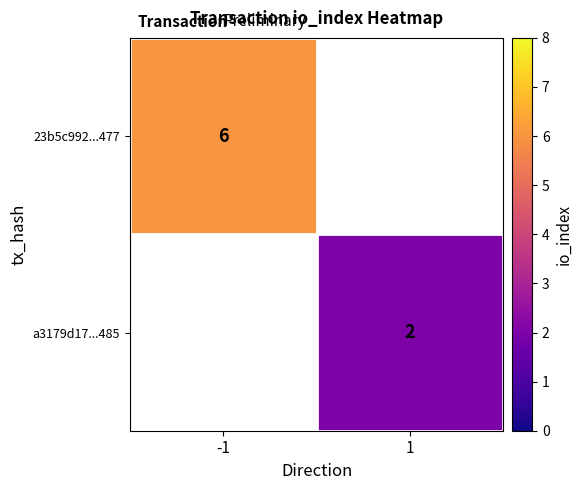

Between 1 and -1, which is larger?

-1